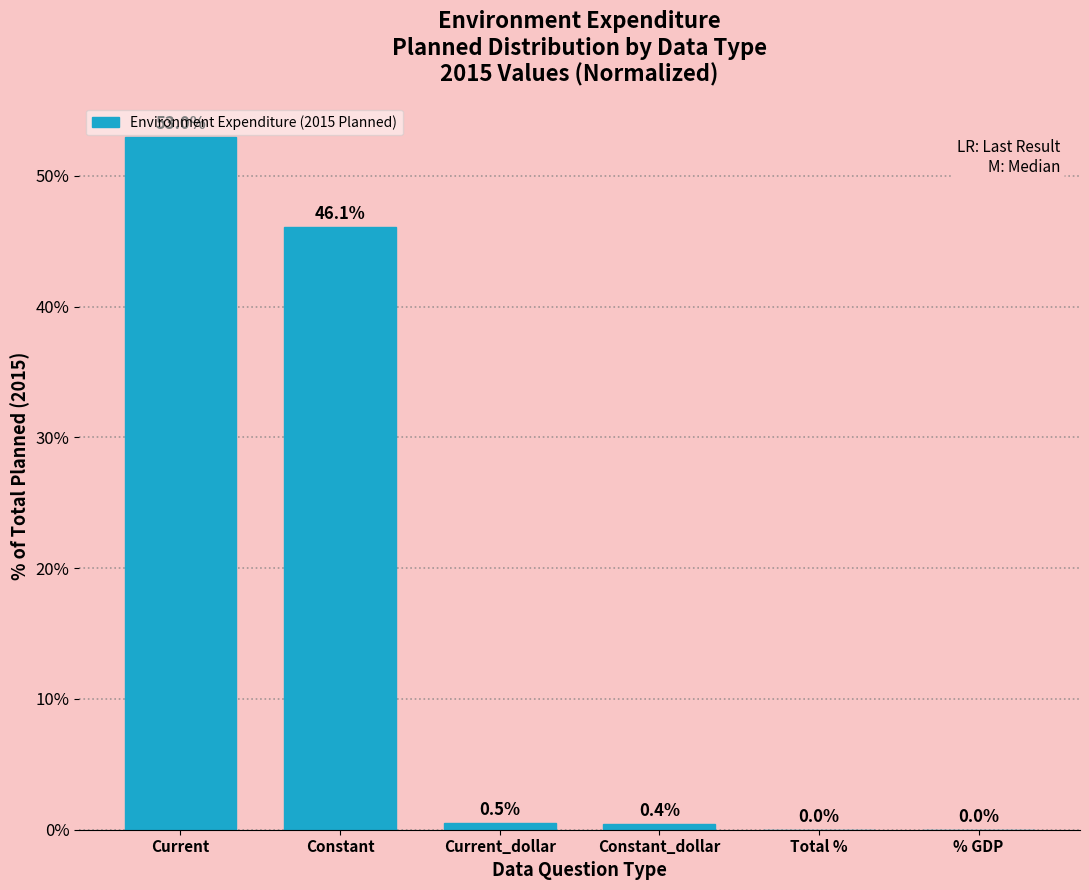

True or false: the data shows 0.4 at Constant_dollar.

True